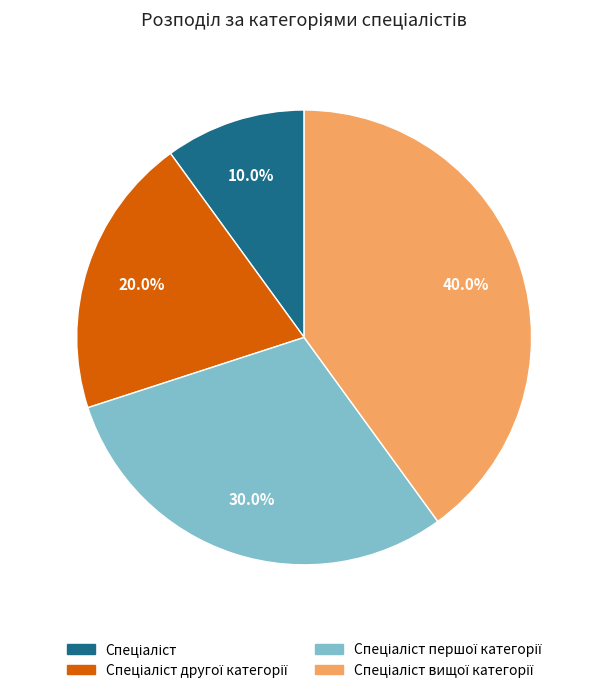

Is there any slice that represents more than half of the pie?

No